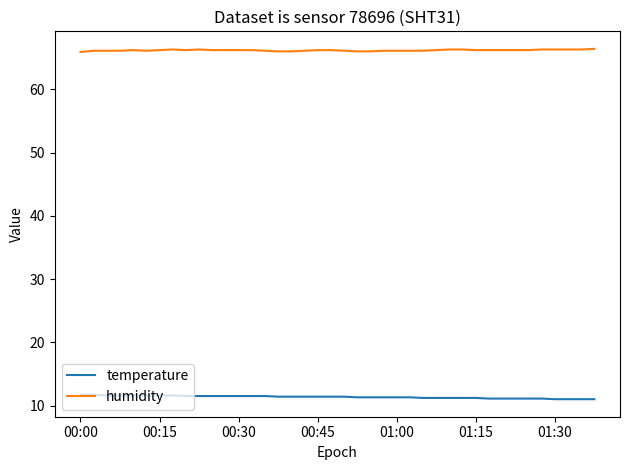

True or false: temperature and humidity cross at least once.

False